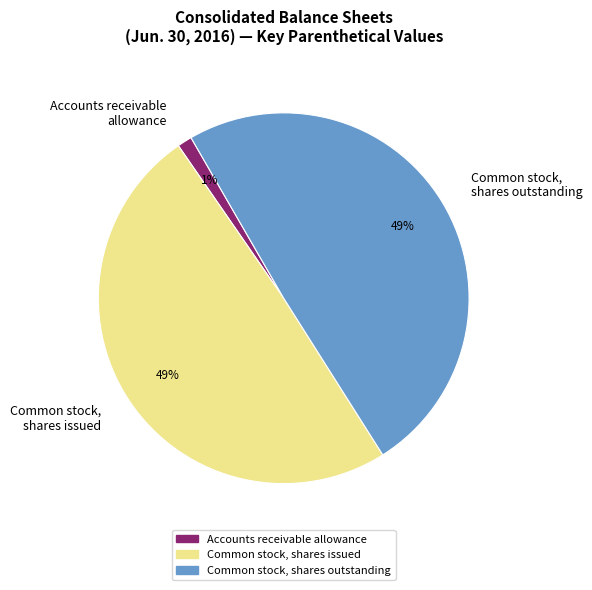

Count the number of slices in the pie.

3